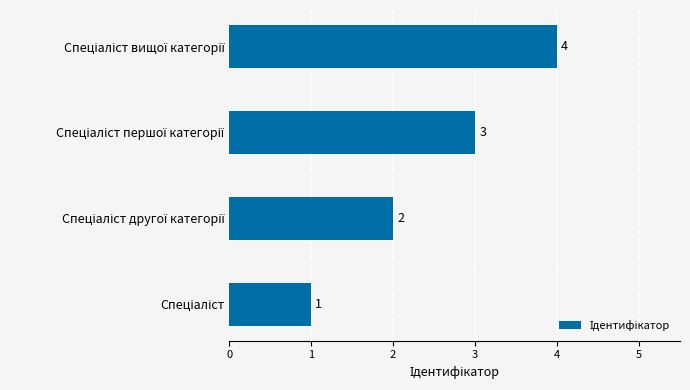

How many values are between 2 and 4?

3